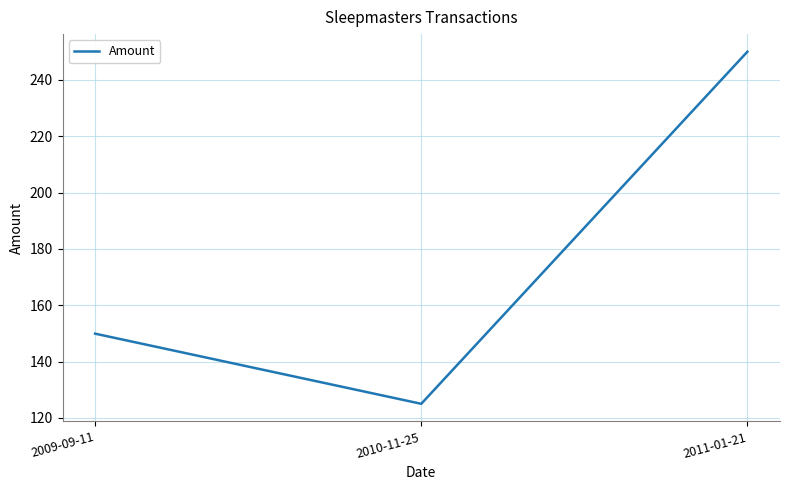

True or false: the data shows 125.0 at 2010-11-25.

True